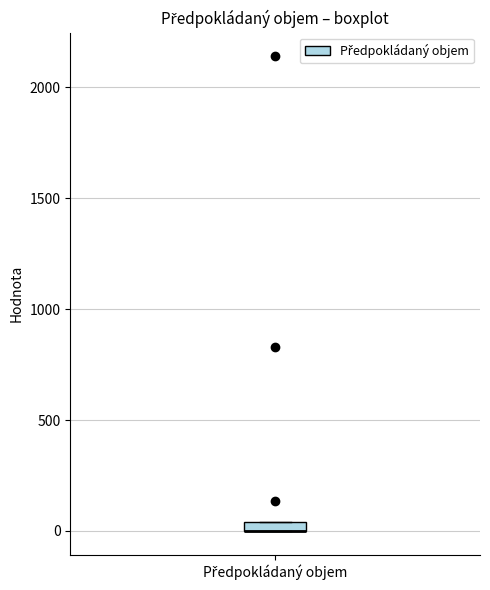

Where is the upper edge of the box for Předpokládaný objem on the y-axis? The values are not printed on the chart, so give them approximately, as read against the axis.

50